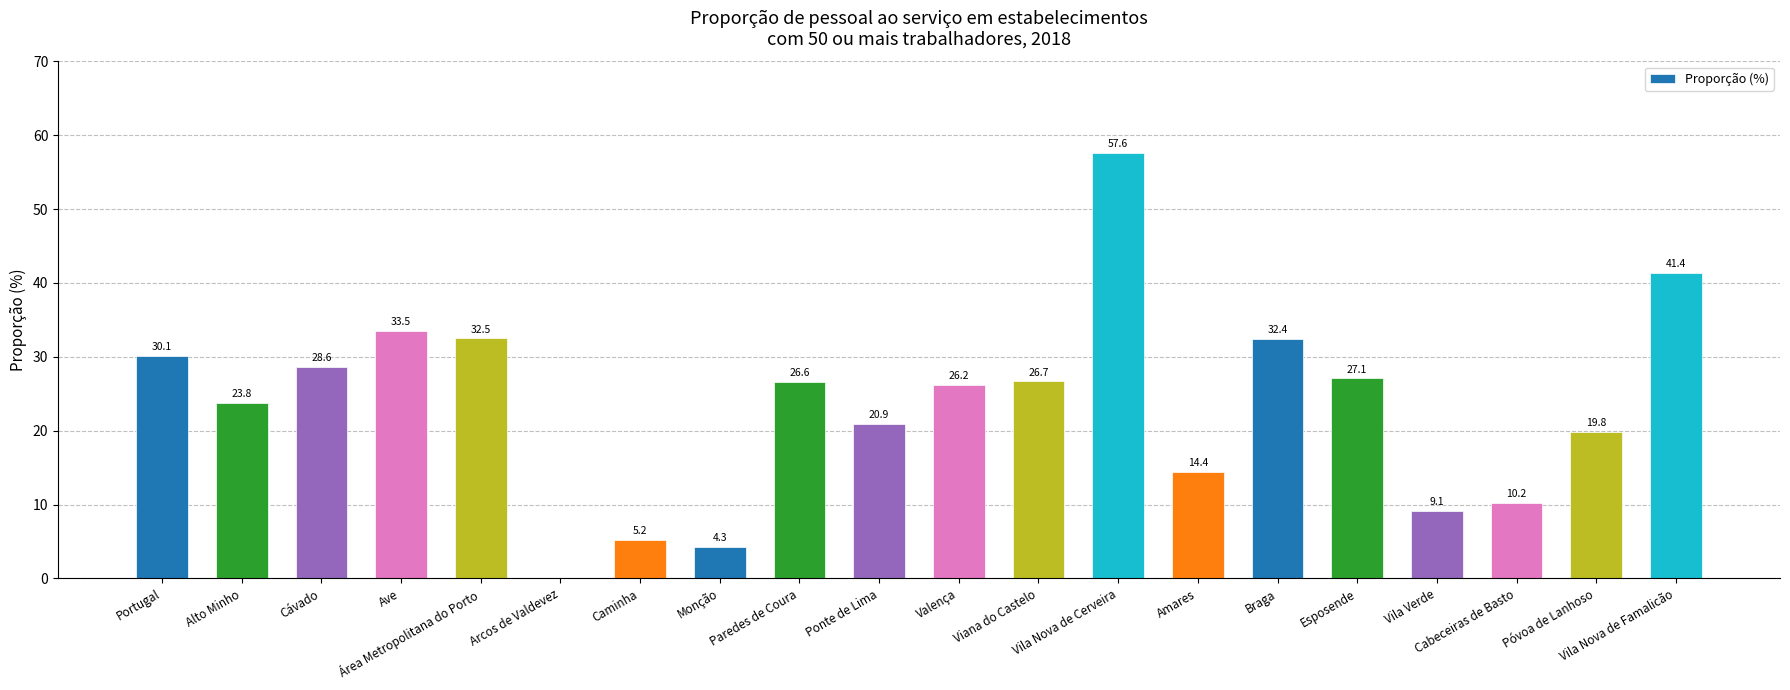

What is the average value?

23.5